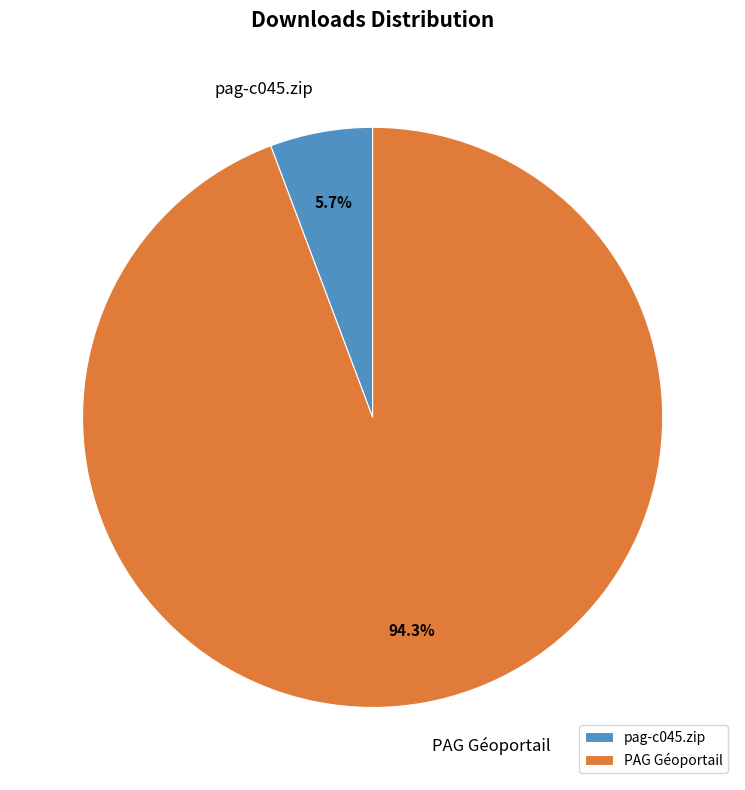

What is the majority slice?

PAG Géoportail